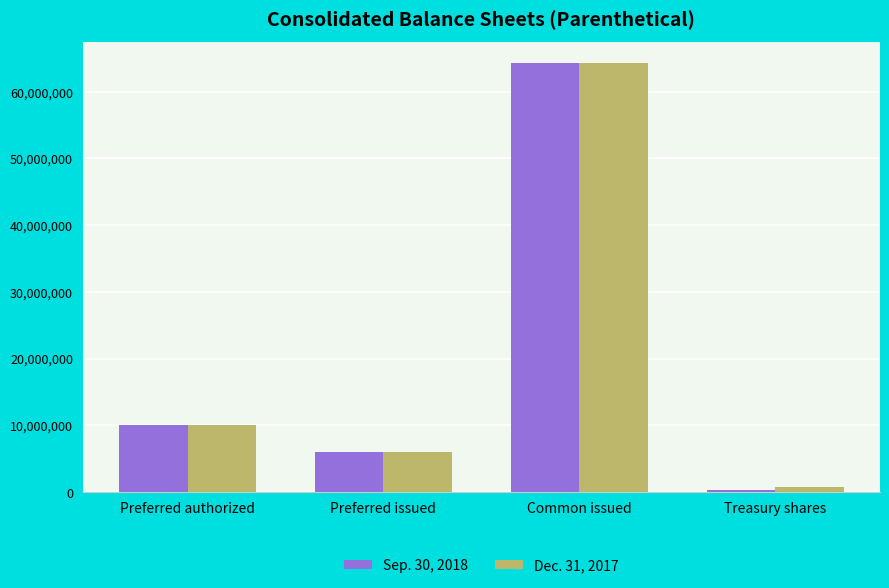

What is the label of the 3rd bar from the right?

Preferred issued